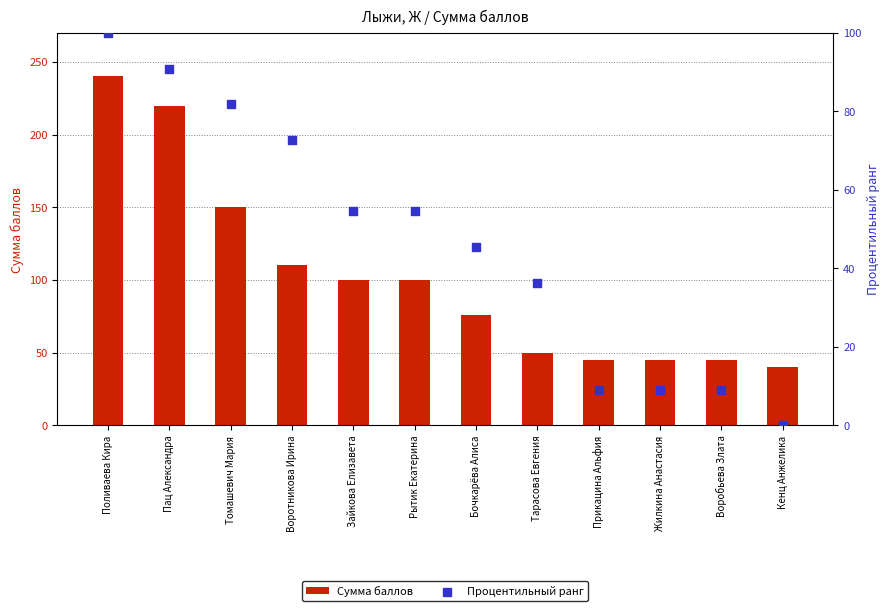

Which series contains the highest Y value?

Сумма баллов